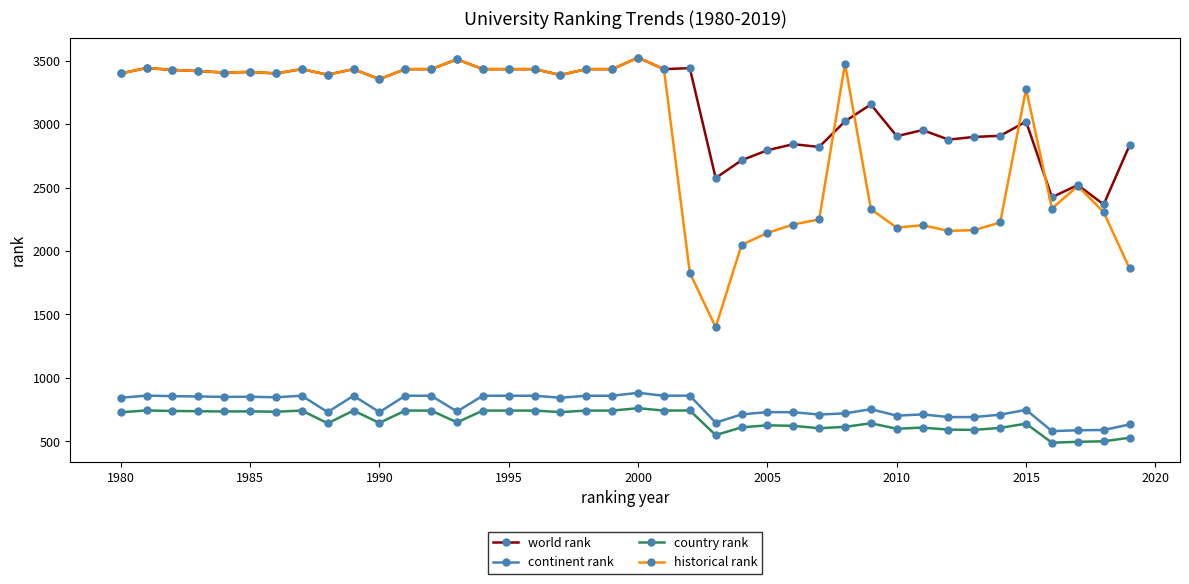

True or false: world rank and continent rank intersect in this chart.

False